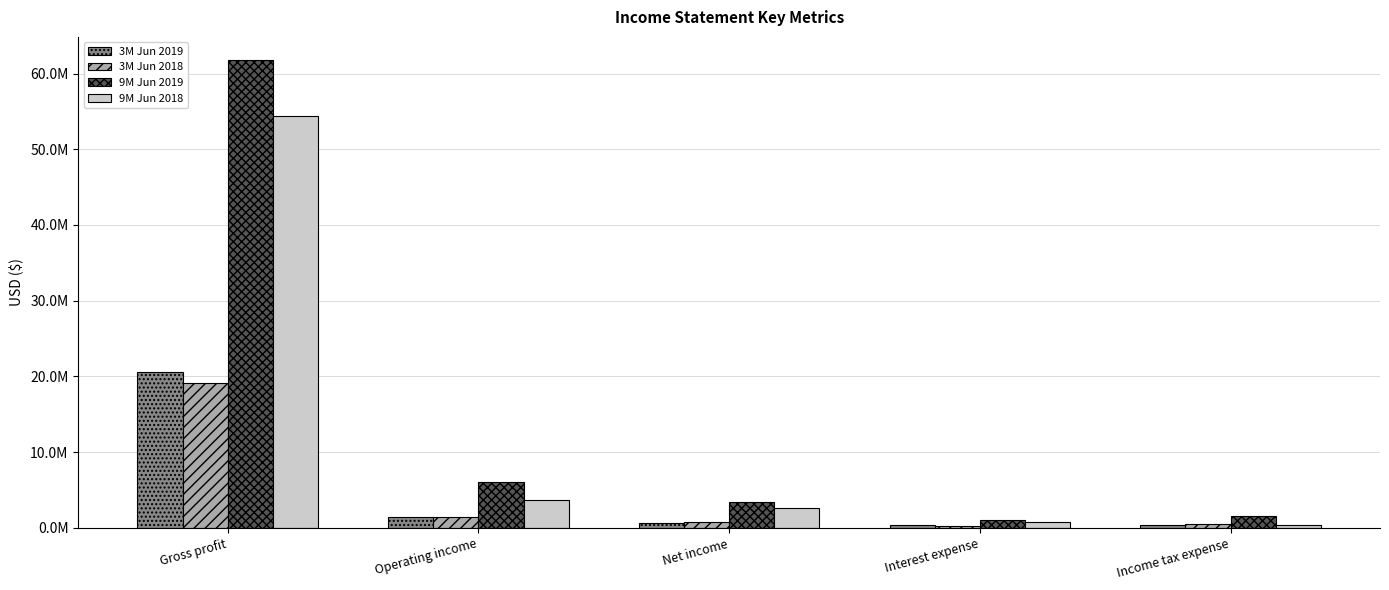

What are all the series names shown in the legend?

3M Jun 2019, 3M Jun 2018, 9M Jun 2019, 9M Jun 2018